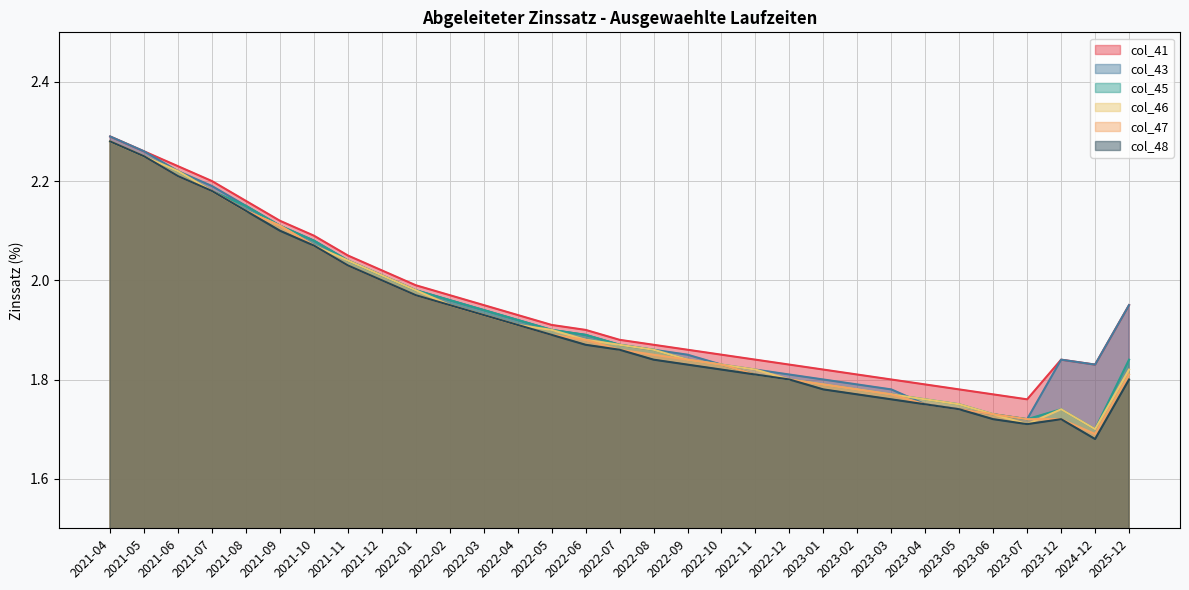

What is the total value across all series at 2025-12?

11.2